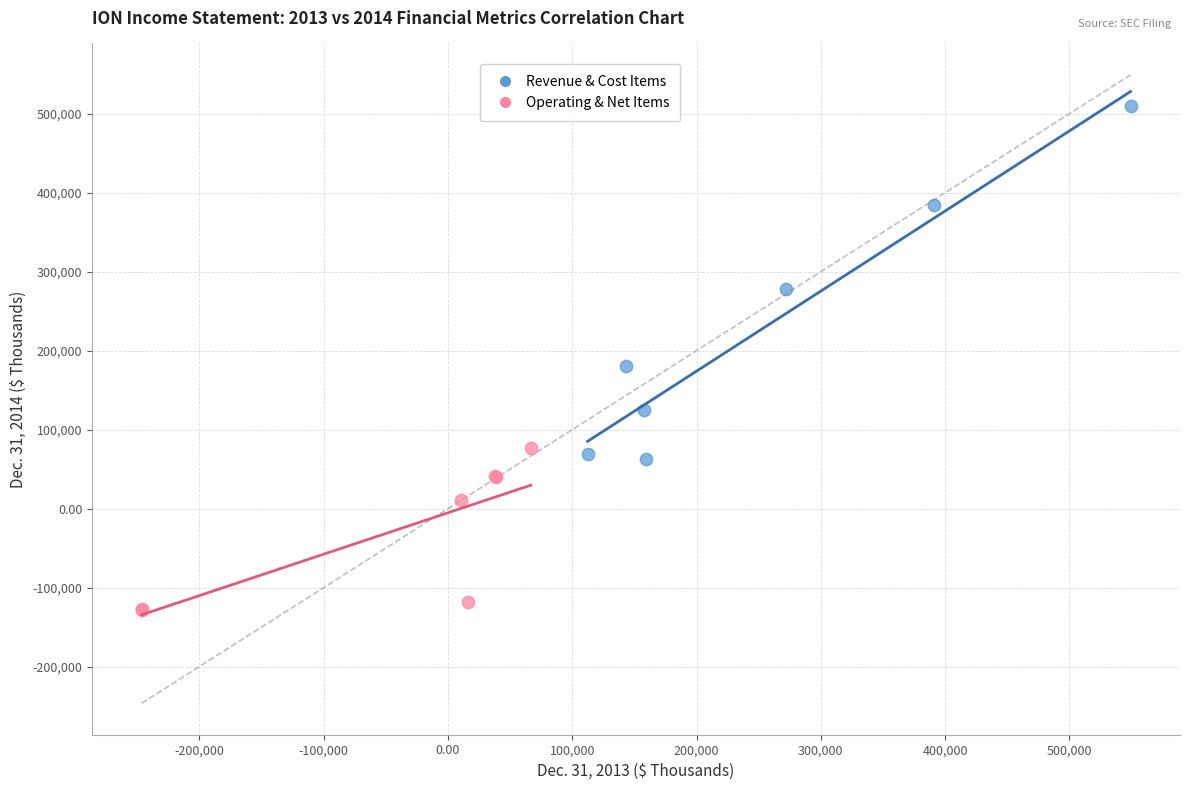

Which series reaches the maximum Y coordinate?

Revenue & Cost Items